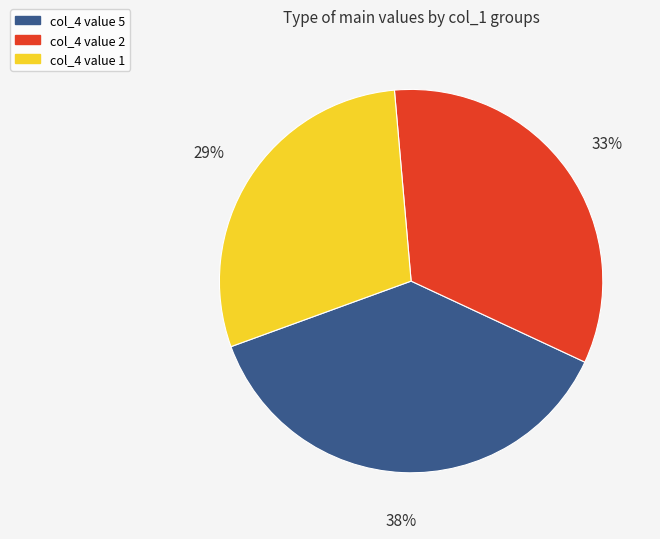

To the nearest percent, what is the average slice percentage?

33%